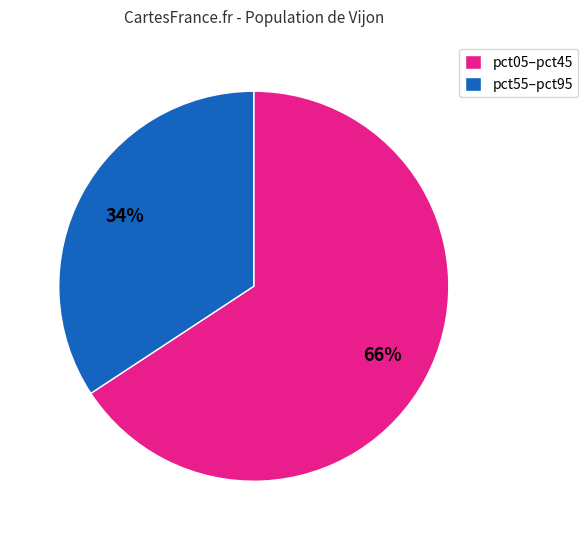

To the nearest percent, what portion does pct55–pct95 represent?

34%